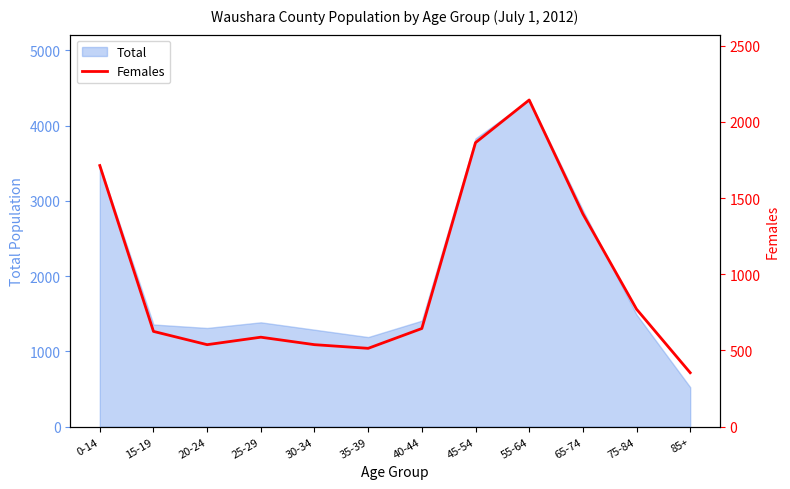

How many categories are shown in the chart?

12